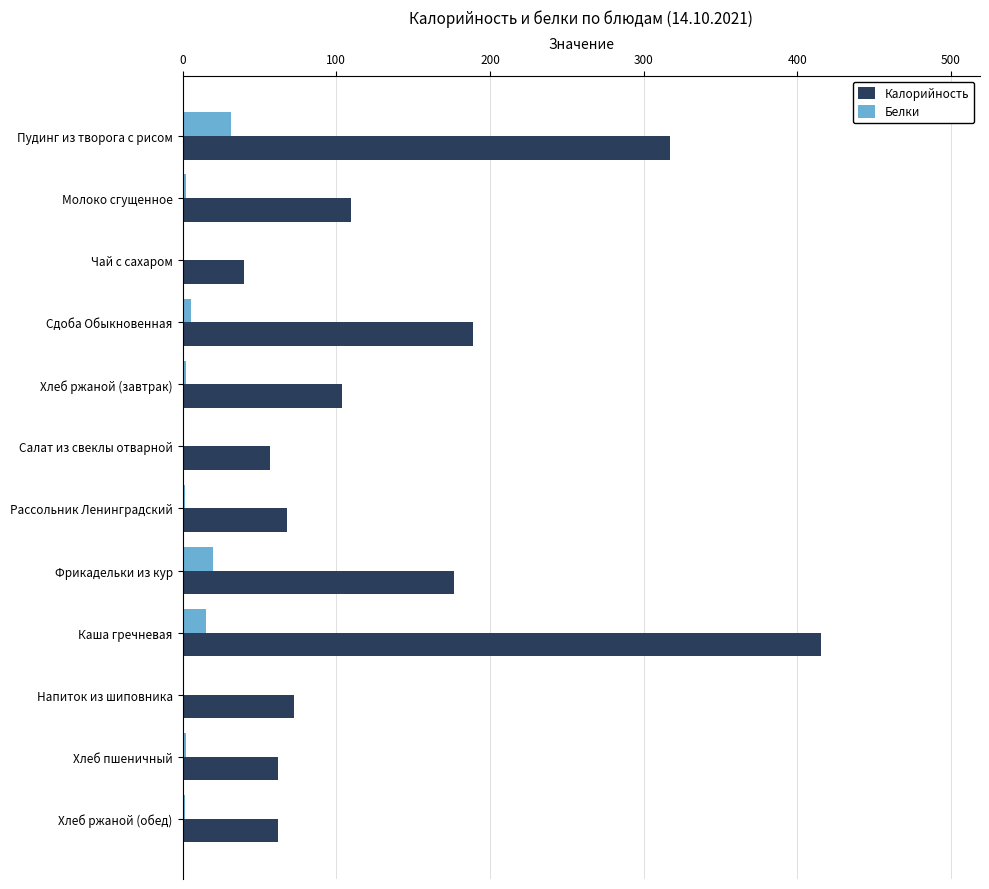

Which series changed the most between Пудинг из творога с рисом and Хлеб ржаной (завтрак)?

Калорийность